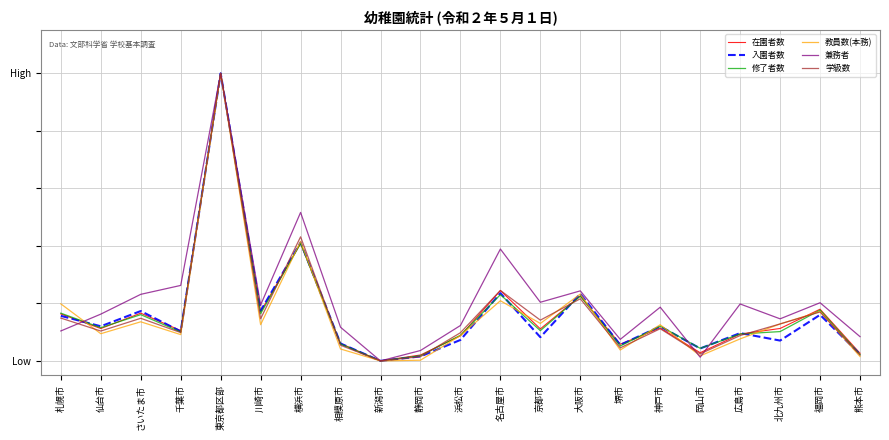

Reading left to right, extract all data points from this chart.

在園者数: 0.2	0.1	0.2	0.1	1.0	0.2	0.4	0.1	0.0	0.0	0.1	0.2	0.1	0.2	0.1	0.1	0.0	0.1	0.1	0.2	0.0
入園者数: 0.2	0.1	0.2	0.1	1.0	0.2	0.4	0.1	0.0	0.0	0.1	0.2	0.1	0.2	0.1	0.1	0.0	0.1	0.1	0.2	0.0
修了者数: 0.2	0.1	0.2	0.1	1.0	0.2	0.4	0.1	0.0	0.0	0.1	0.2	0.1	0.2	0.1	0.1	0.0	0.1	0.1	0.2	0.0
教員数(本務): 0.2	0.1	0.1	0.1	1.0	0.1	0.4	0.0	0.0	0.0	0.1	0.2	0.1	0.2	0.0	0.1	0.0	0.1	0.1	0.2	0.0
兼務者: 0.1	0.2	0.2	0.3	1.0	0.2	0.5	0.1	0.0	0.0	0.1	0.4	0.2	0.2	0.1	0.2	0.0	0.2	0.1	0.2	0.1
学級数: 0.1	0.1	0.1	0.1	1.0	0.1	0.4	0.1	0.0	0.0	0.1	0.2	0.1	0.2	0.0	0.1	0.0	0.1	0.1	0.2	0.0